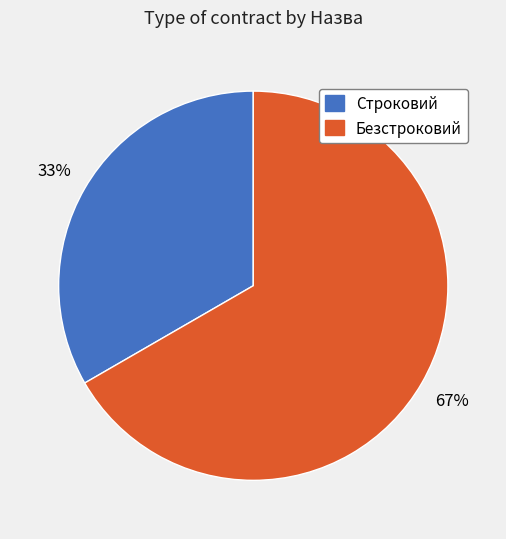

Rank the categories by value from lowest to highest.

Строковий, Безстроковий